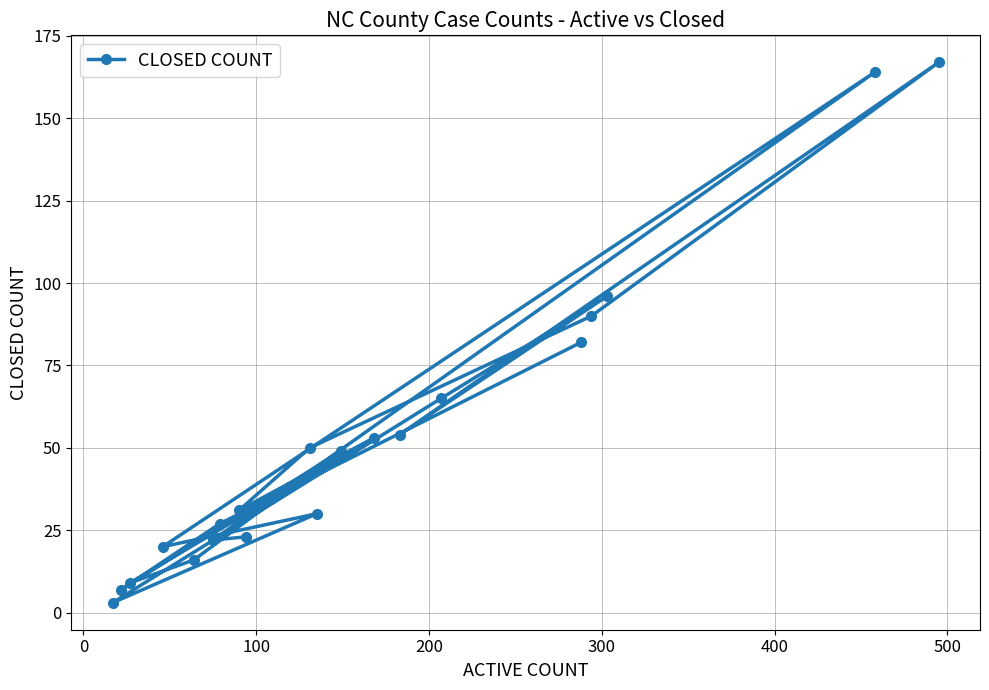

What is the maximum value shown in the chart?

167